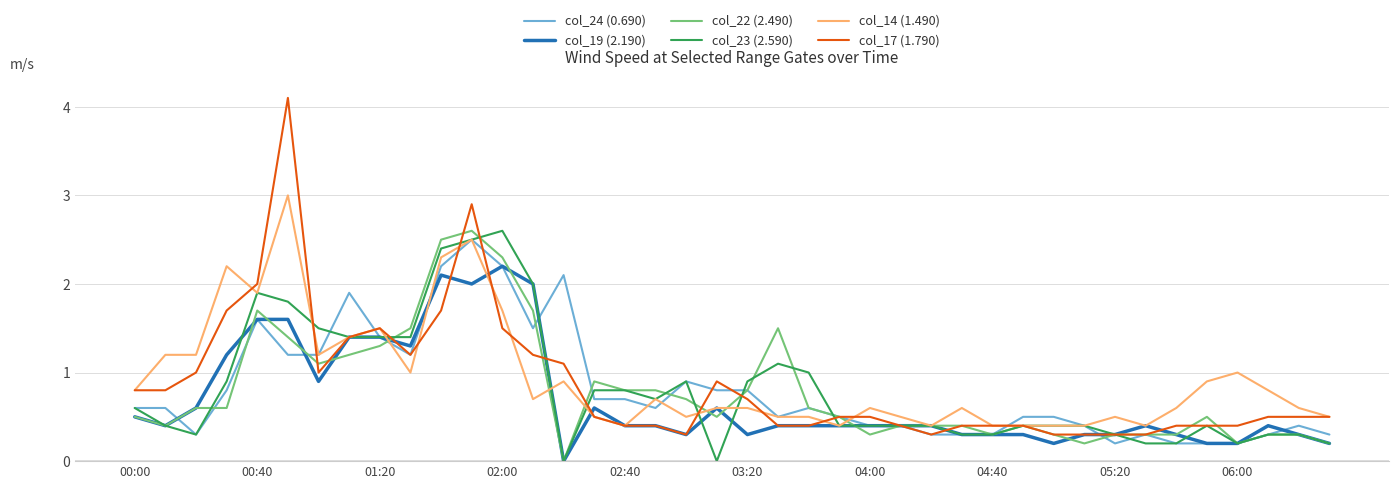

True or false: col_17 (1.790) and col_19 (2.190) cross at least once.

True